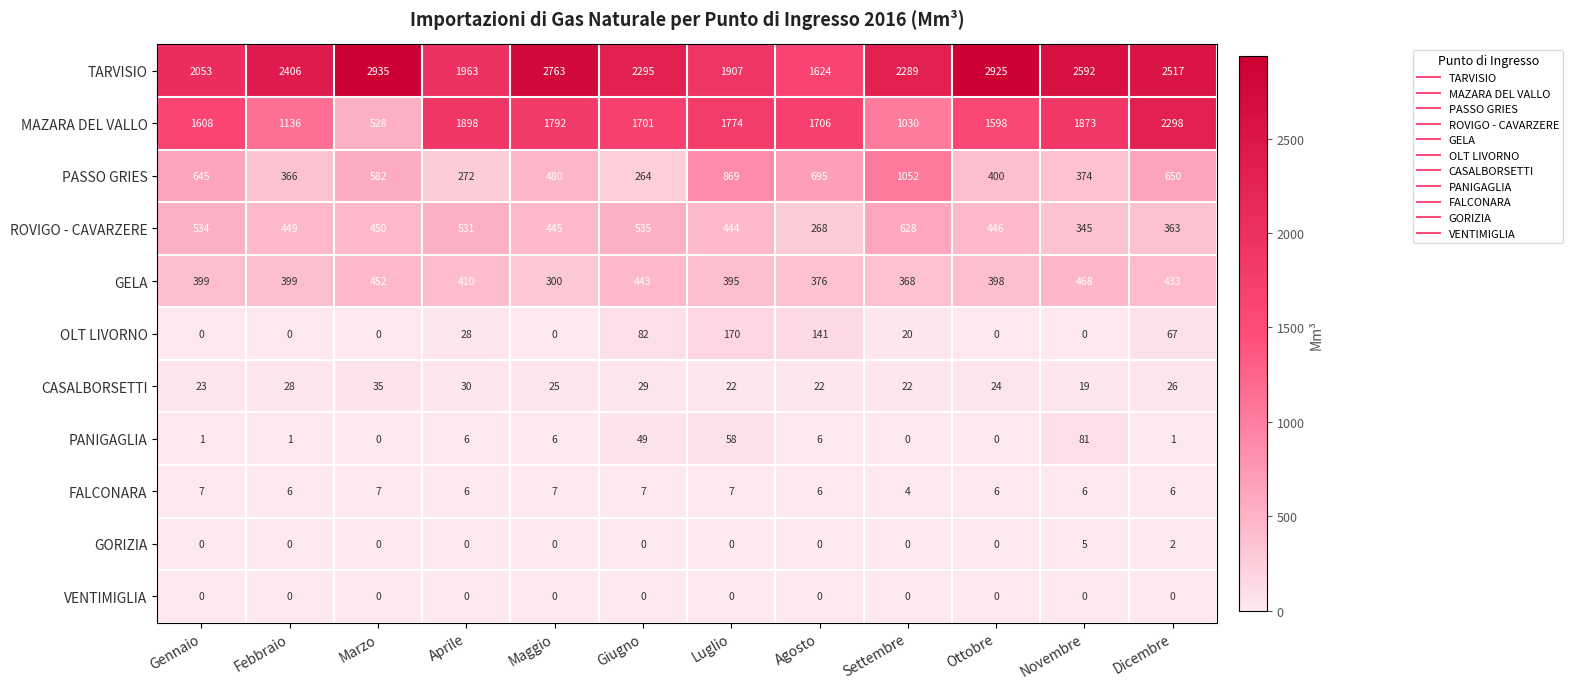

How many distinct data groups are displayed?

11